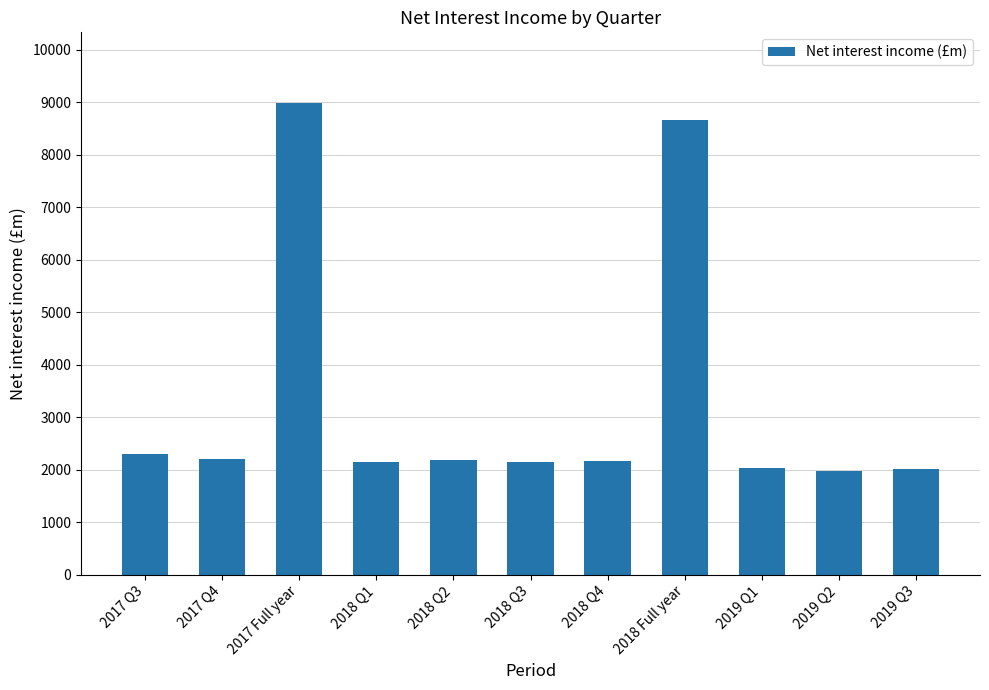

Are the bars grouped side by side (vs. stacked)?

No